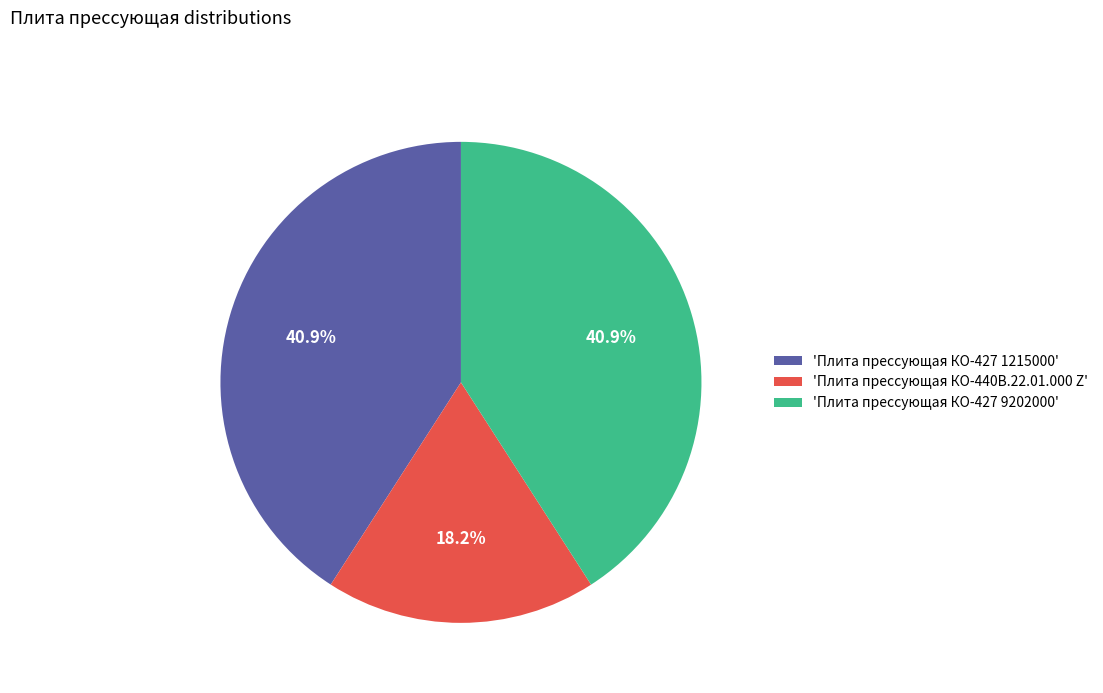

Which category has the smallest portion of the pie?

'Плита прессующая КО-440В.22.01.000 Z'